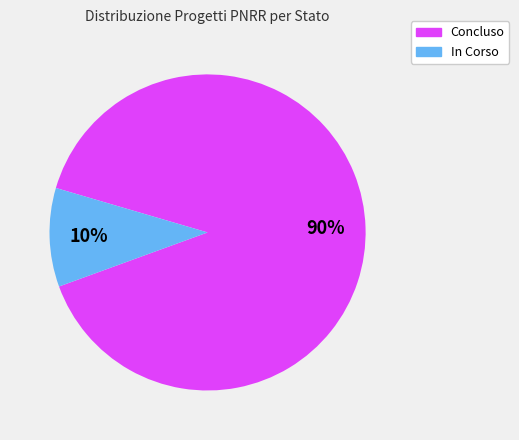

How many slices are in this pie chart?

2